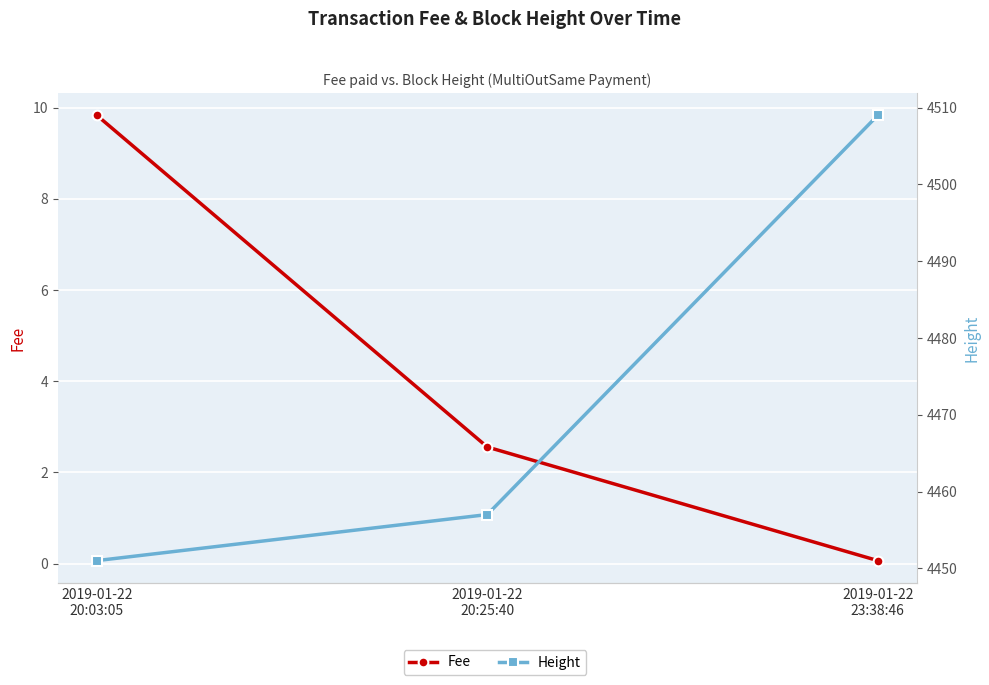

What is the total value across all series at 2019-01-22
20:25:40?

4459.6